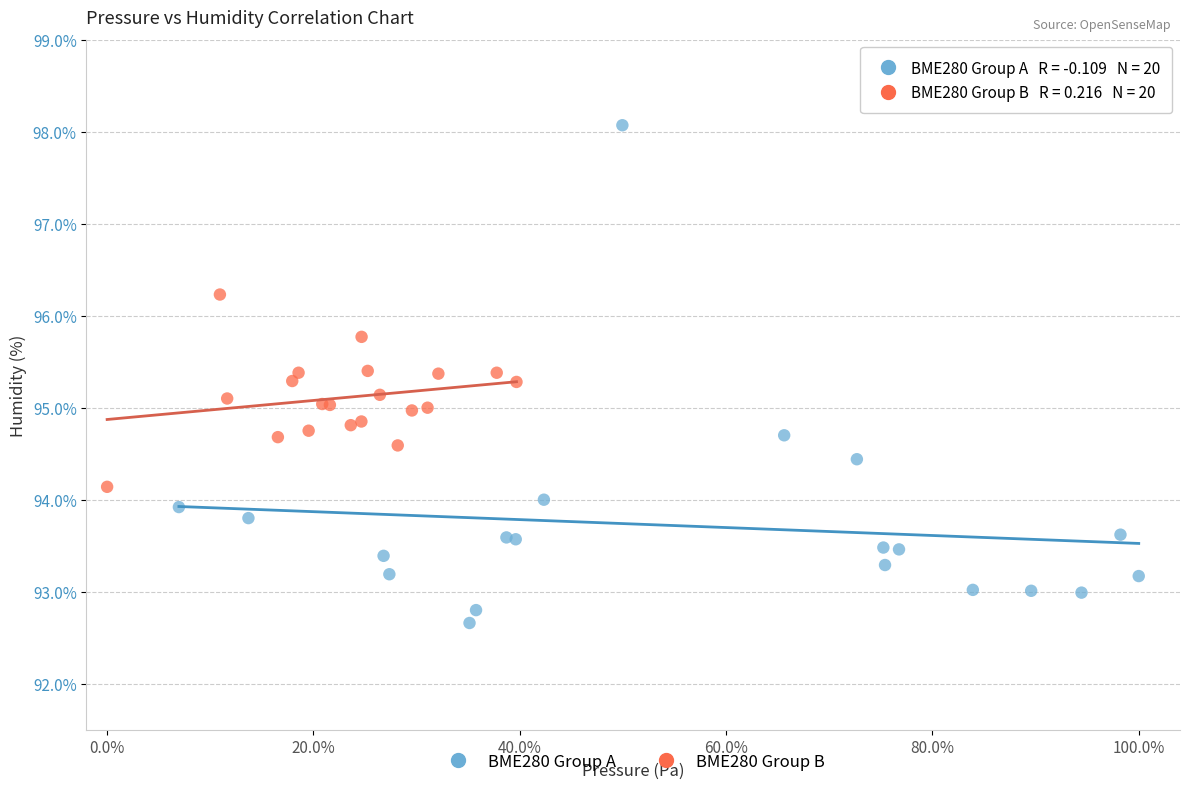

Which series reaches the maximum Y coordinate?

BME280 Group A